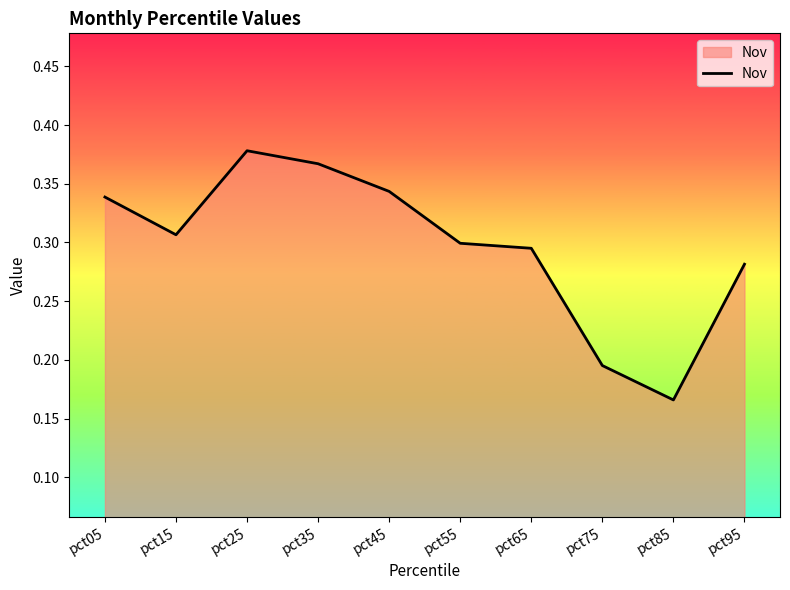

At which category does the chart reach its minimum across all series?

pct85